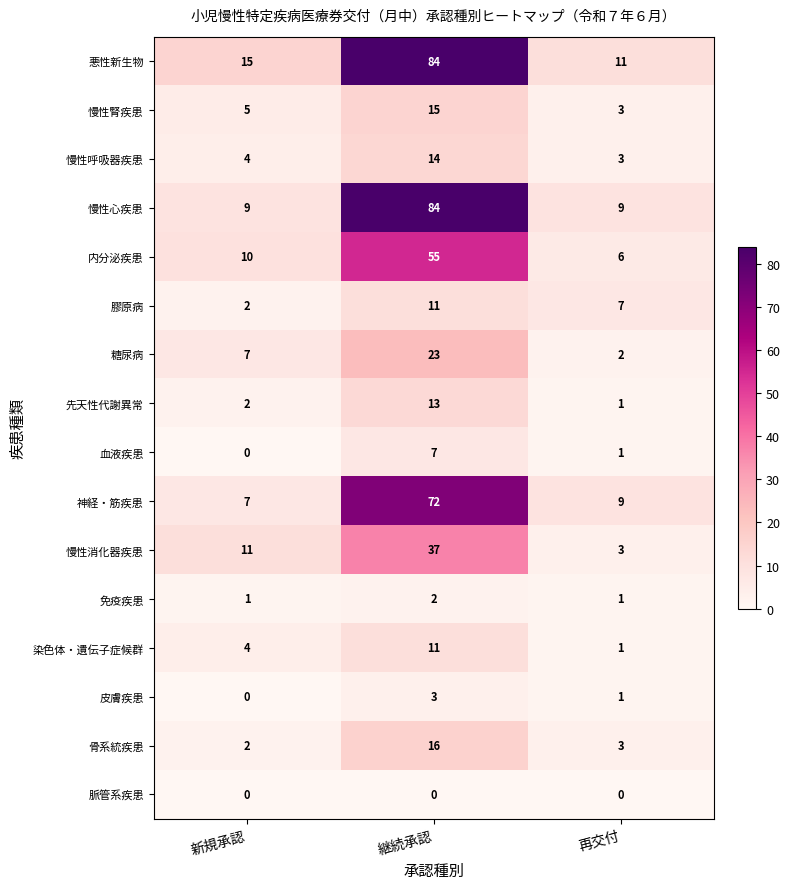

What is the lowest value of the 慢性呼吸器疾患 series?

3